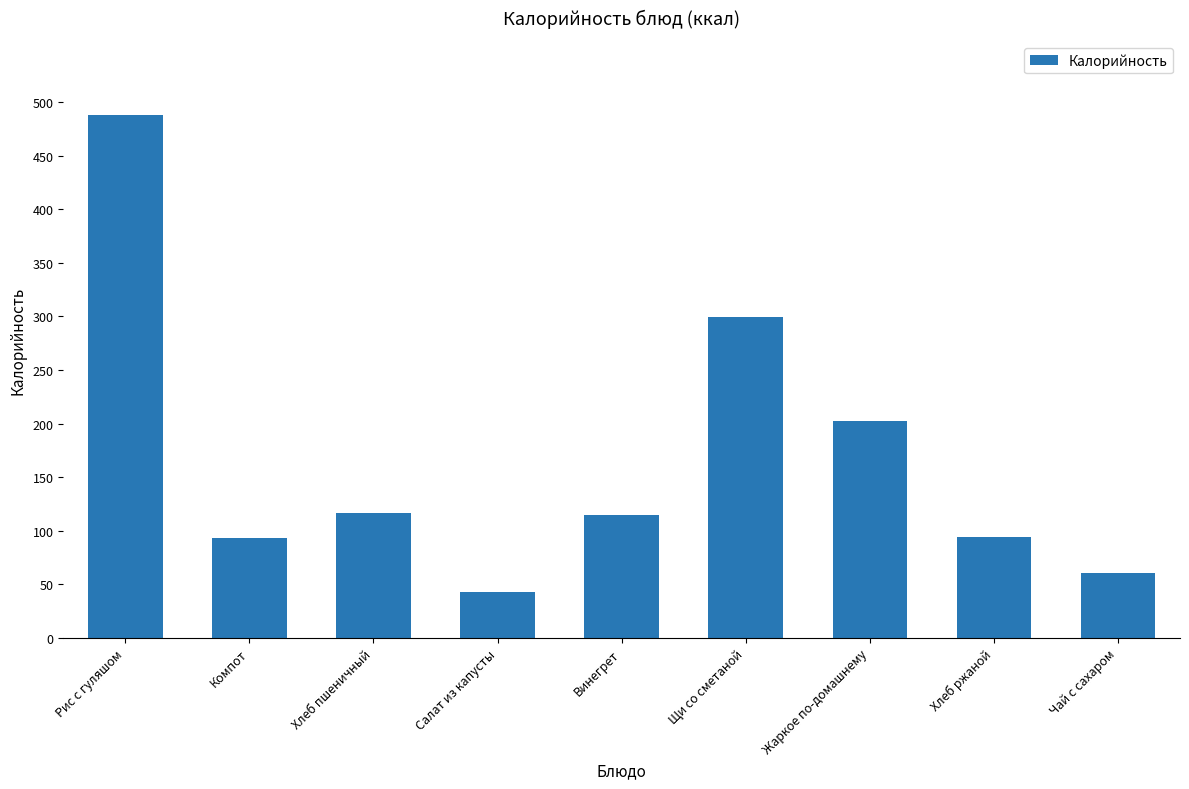

What is the approximate value at Жаркое по-домашнему?

202.0